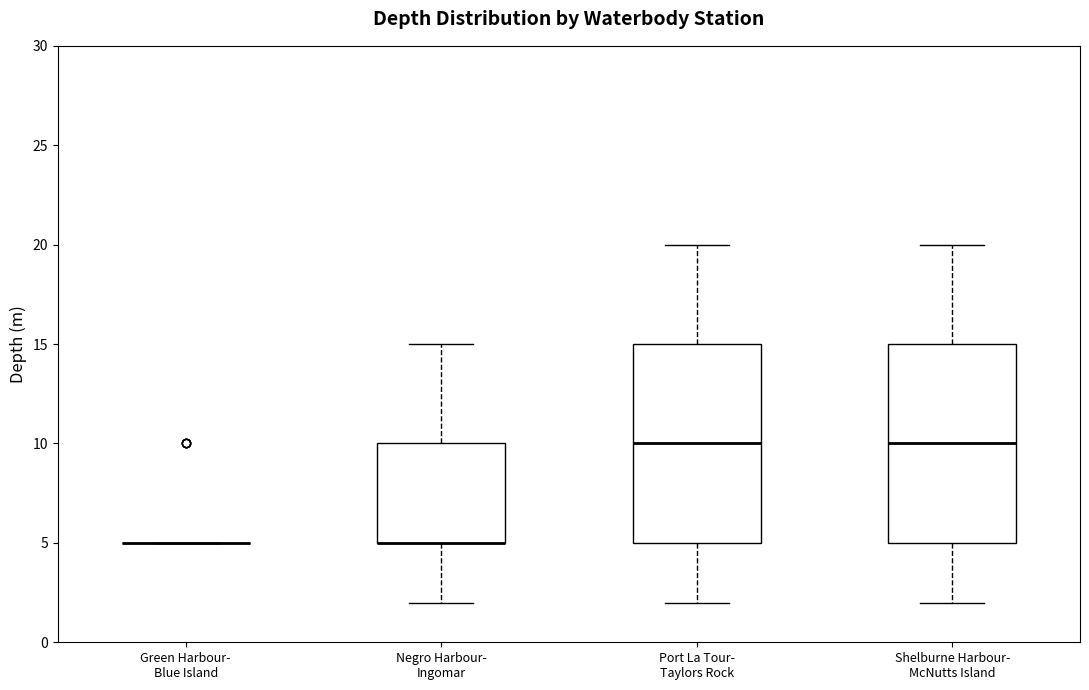

Where is the lower edge of the box for Port La Tour- Taylors Rock on the y-axis? The values are not printed on the chart, so give them approximately, as read against the axis.

5